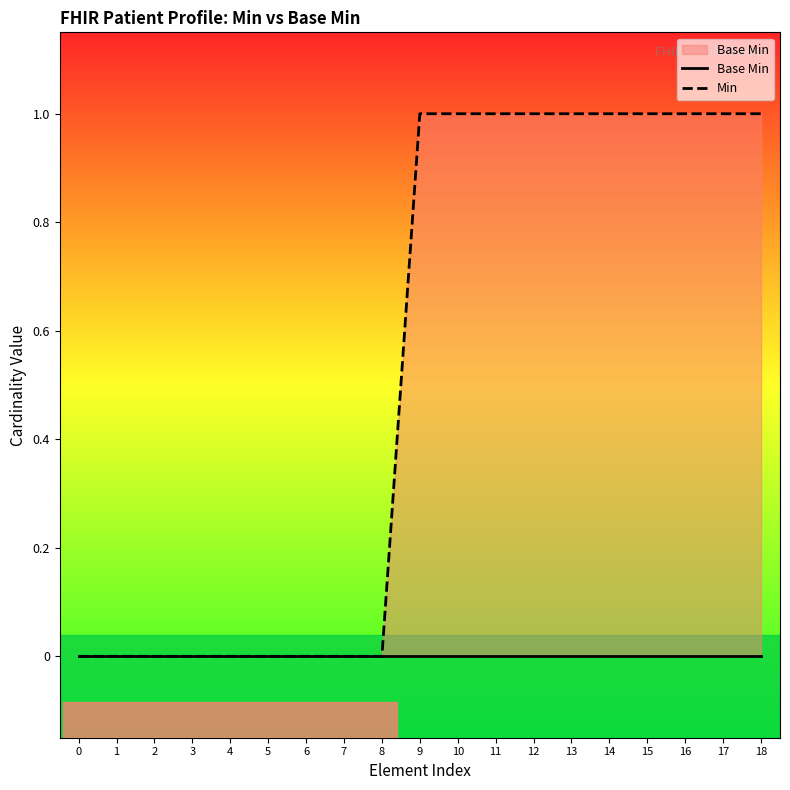

Between 15 and 18, which series saw the biggest shift?

Base Min